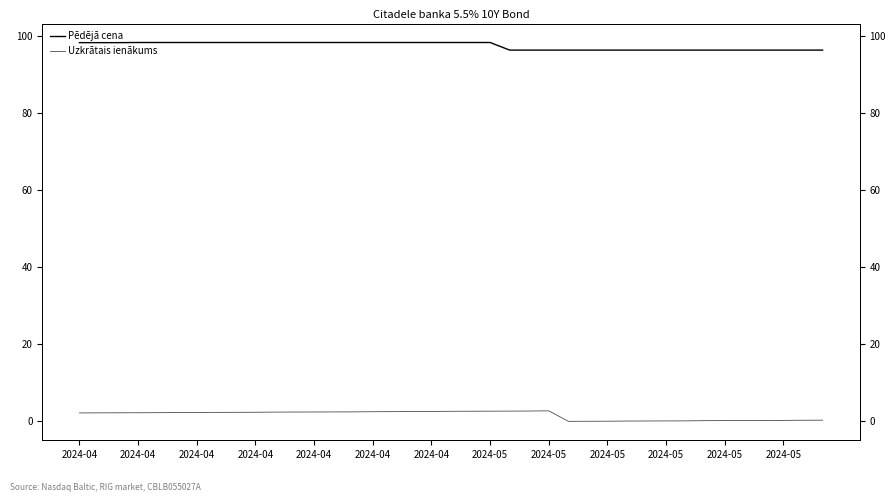

What is the difference between the second highest and second lowest values in the Pēdējā cena series?

2.0